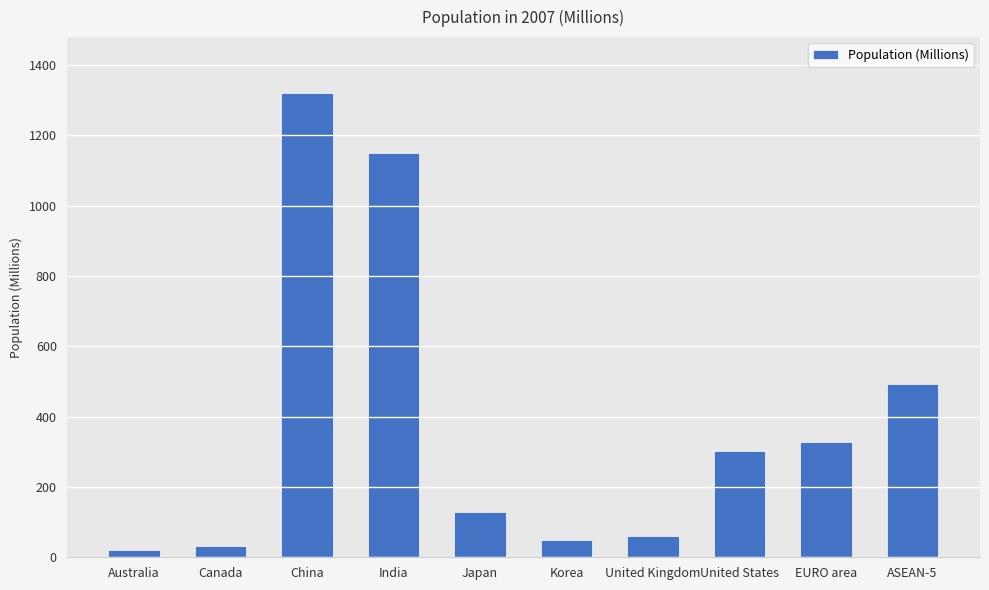

What is the difference between the second highest and second lowest values?

1117.5